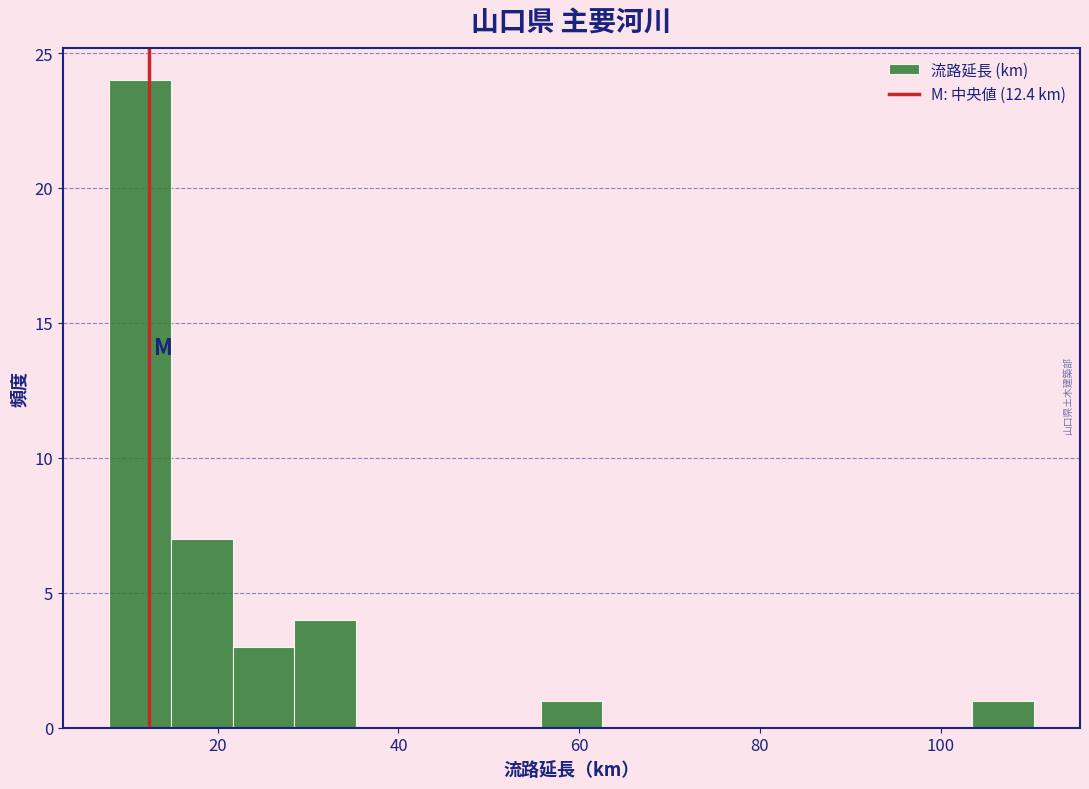

Around what value on the x-axis is the tallest bar? Give the approximate position of its centre, as read against the axis.

12